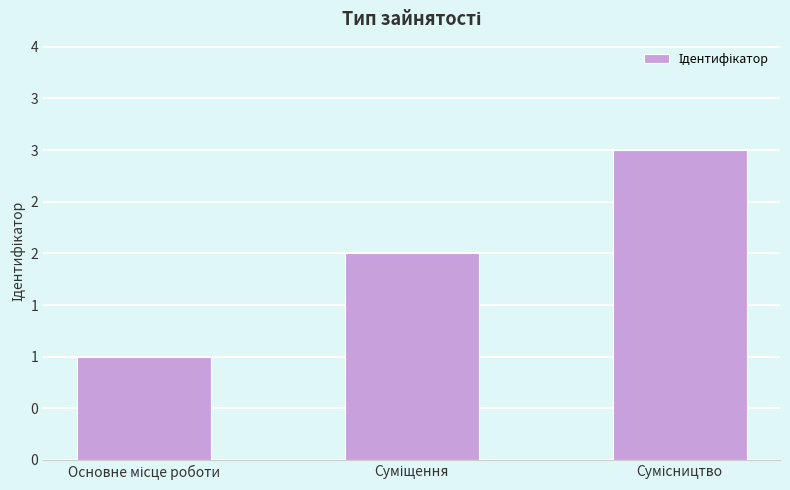

What is the average value?

2